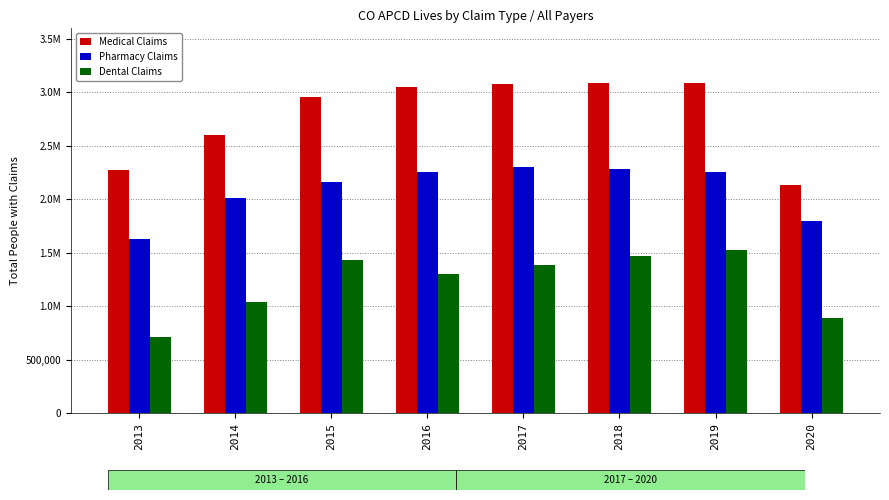

What are all the series names shown in the legend?

Medical Claims, Pharmacy Claims, Dental Claims